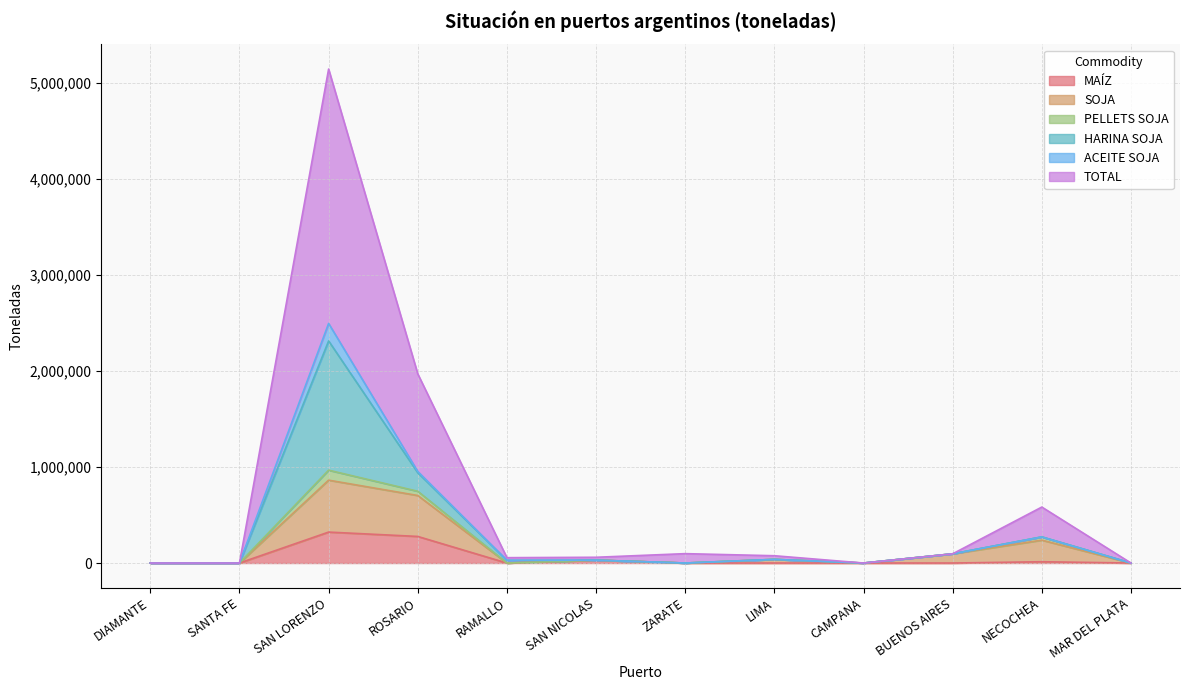

Is the value of SOJA at LIMA greater than the value of TOTAL at ZARATE?

No